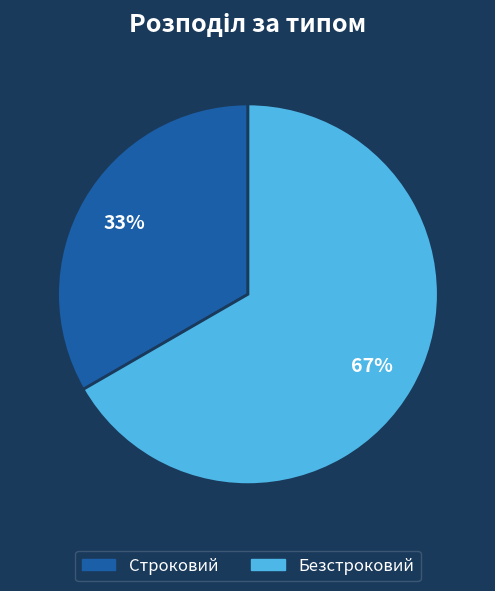

Which slice represents more than half of the pie?

Безстроковий